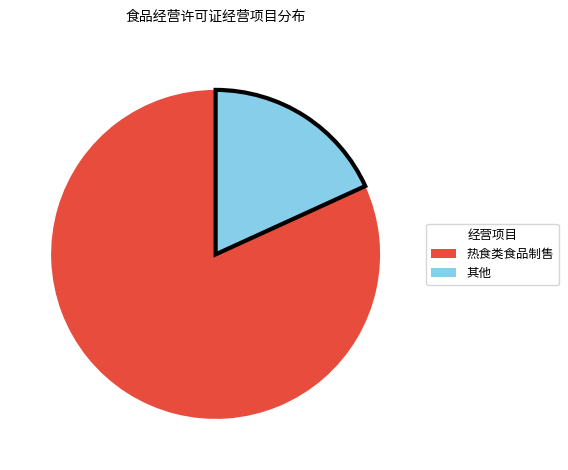

Which category accounts for the majority?

热食类食品制售